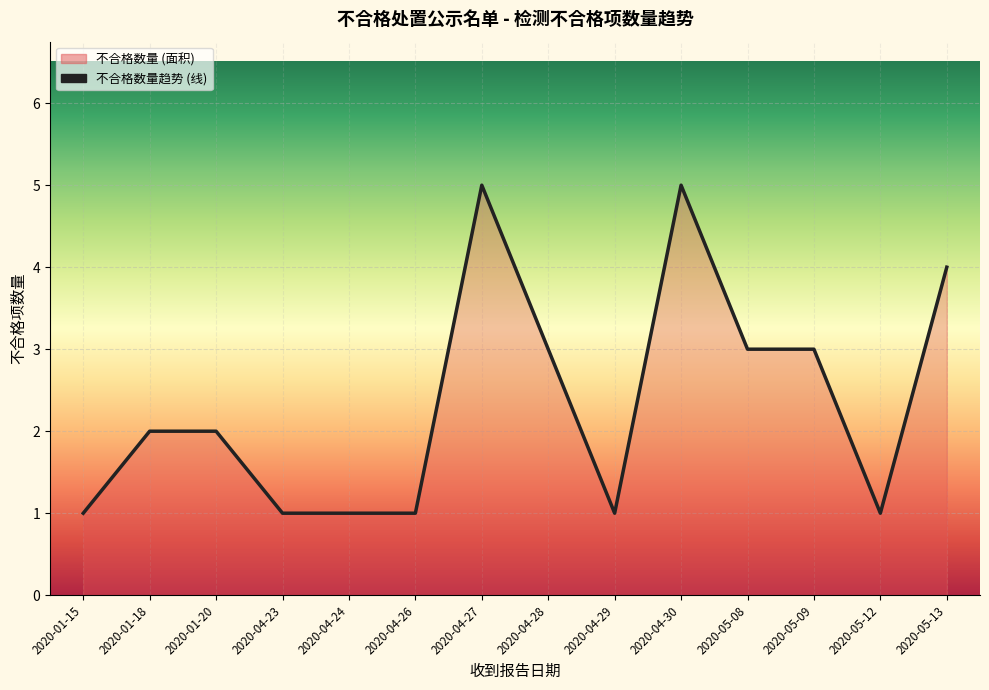

Which category has the lowest value across all series?

2020-01-15